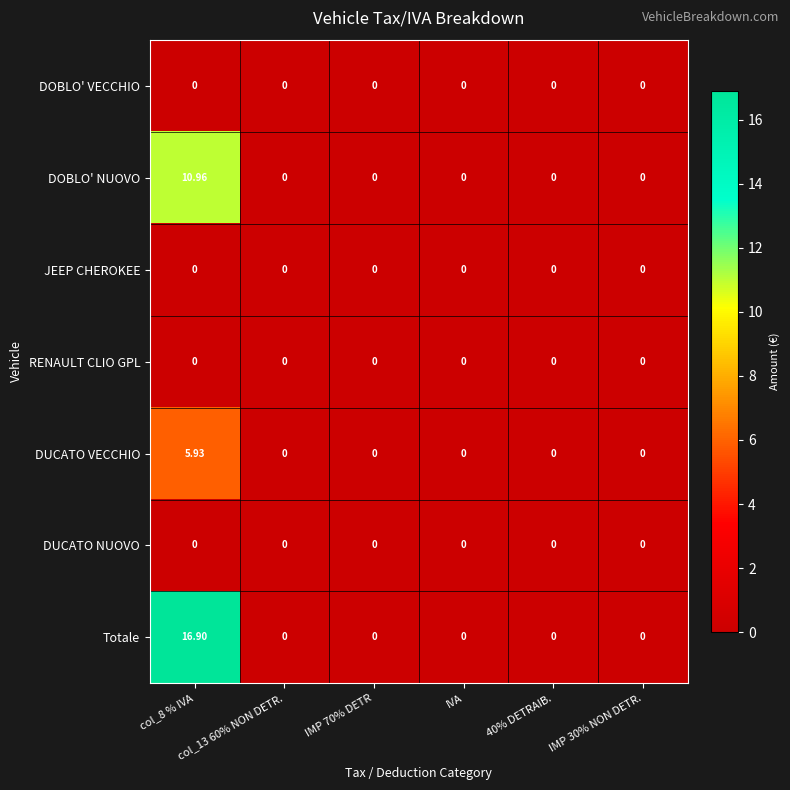

Which series has the largest total across all categories?

Totale